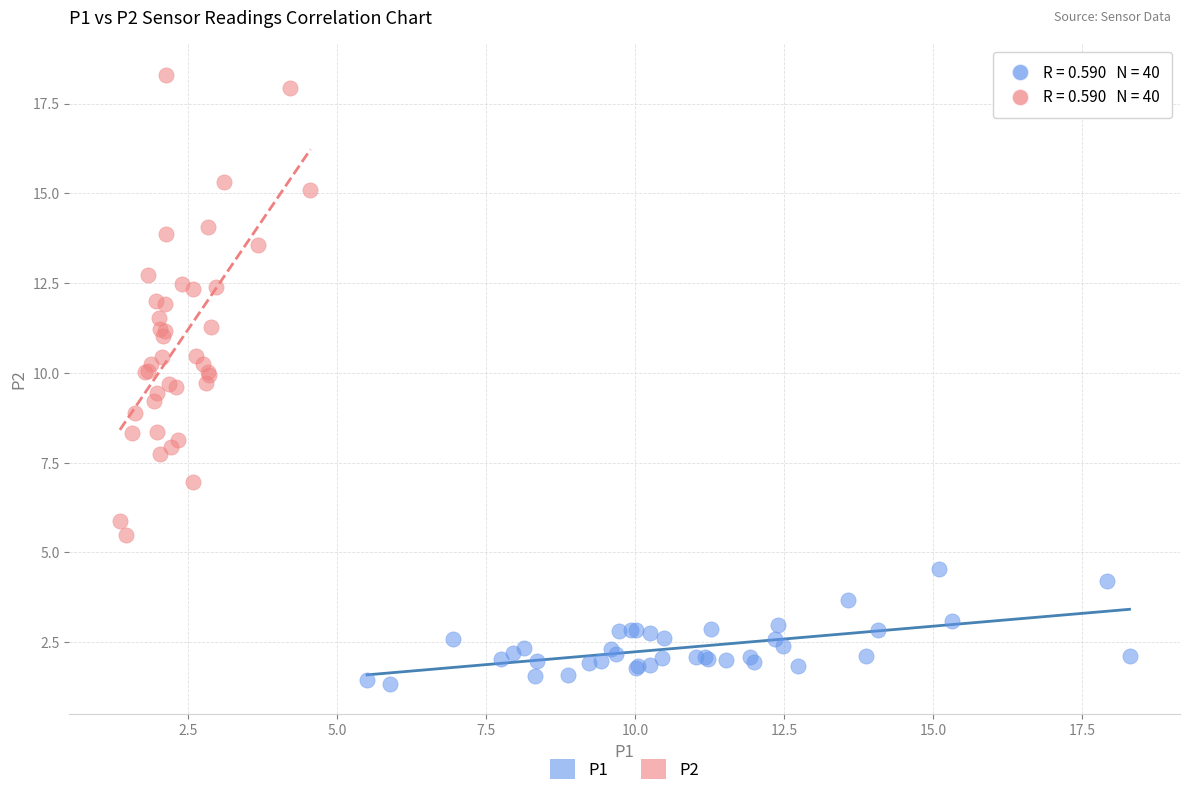

Which series has the largest Y range (max minus min)?

P2